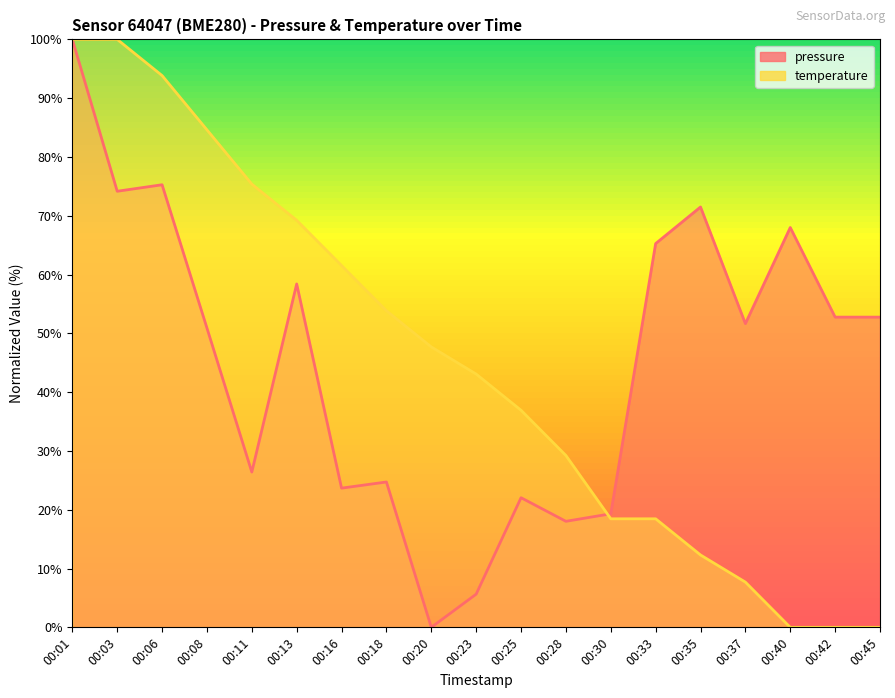

What are all the series names shown in the legend?

pressure, temperature